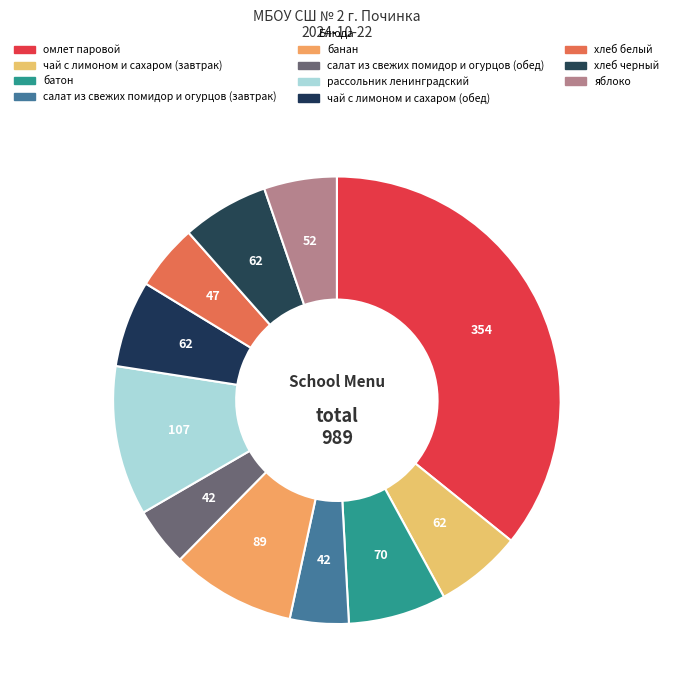

How many segments does this pie chart have?

11